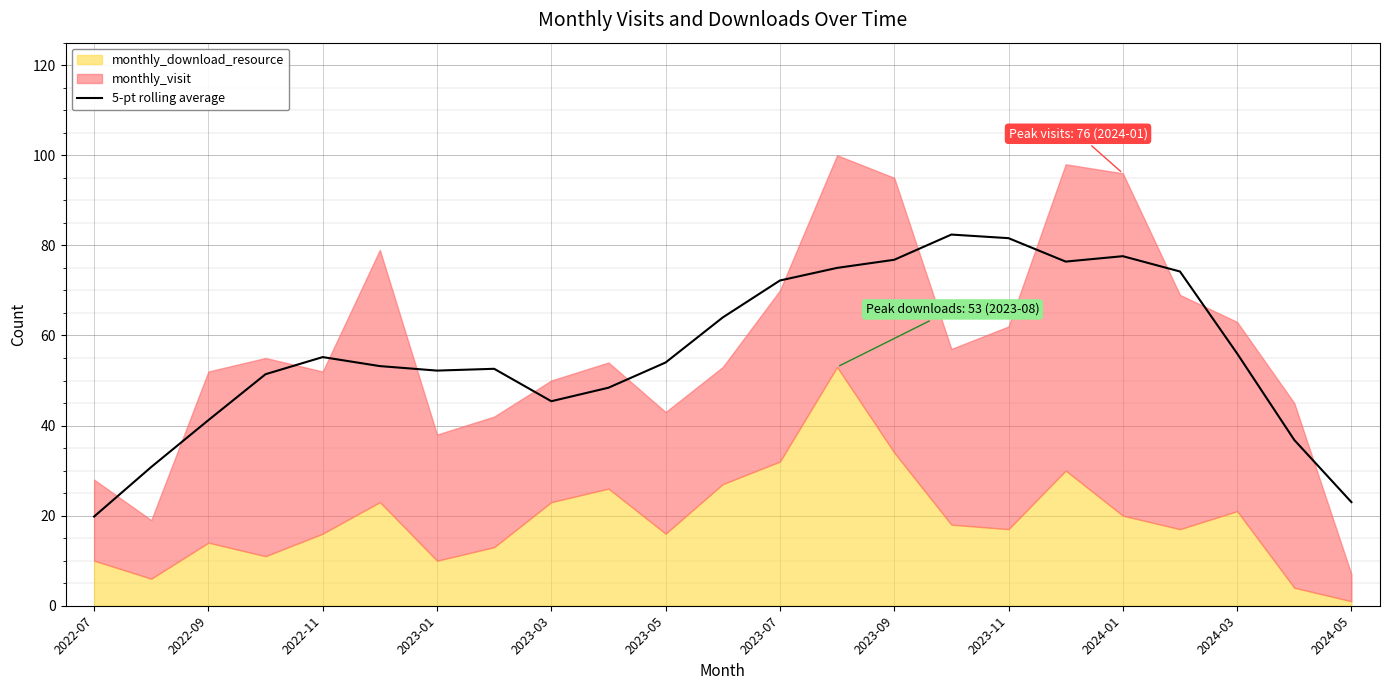

At which label does 5-pt rolling average reach its minimum?

2022-07